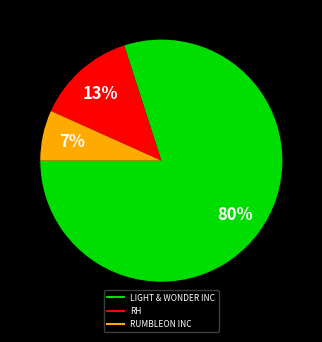

What is the smallest slice in the pie chart?

RUMBLEON INC